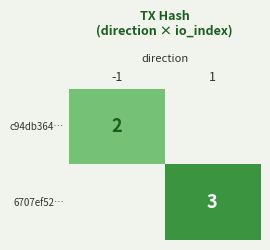

What is the smallest value displayed?

2.0